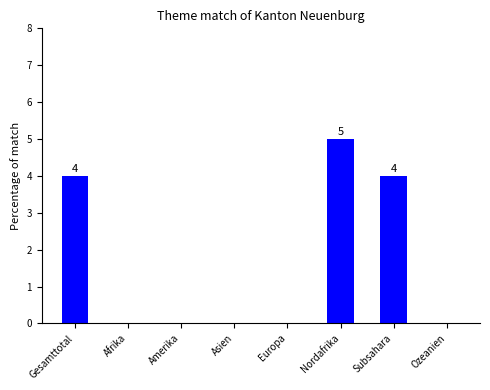

How many series are shown in this chart?

1